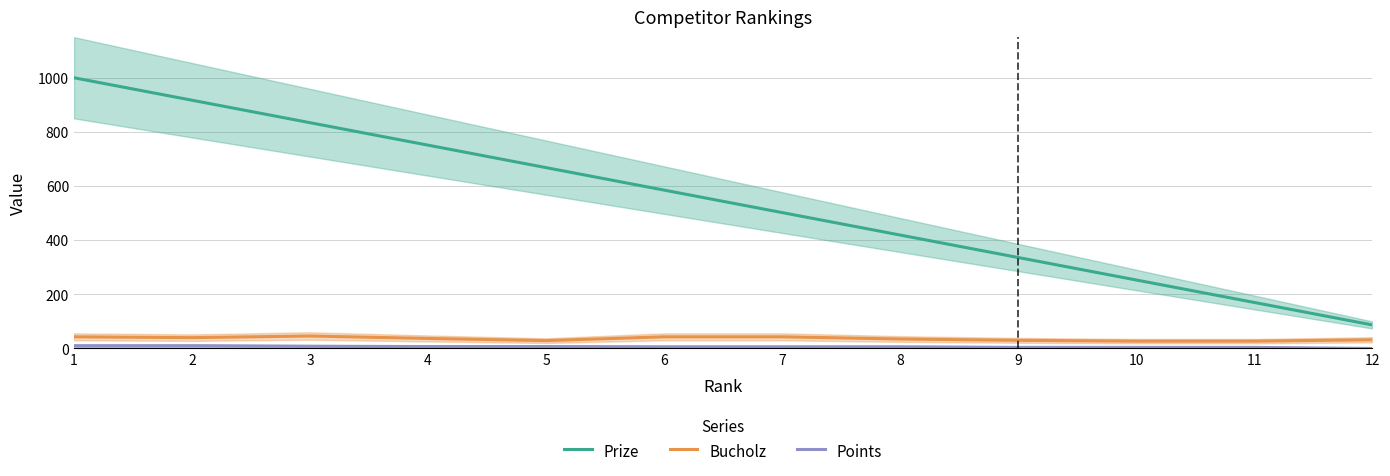

Reading right to left, what are all the values shown in this chart?

Prize: 12=87	11=170	10=253	9=336	8=419	7=502	6=585	5=668	4=751	3=834	2=917	1=1000
Bucholz: 12=32	11=27	10=27	9=30	8=35	7=43	6=43	5=29	4=37	3=46	2=40	1=43
Points: 12=0	11=4	10=4	9=4	8=6	7=6	6=6	5=7	4=7	3=8	2=10	1=10